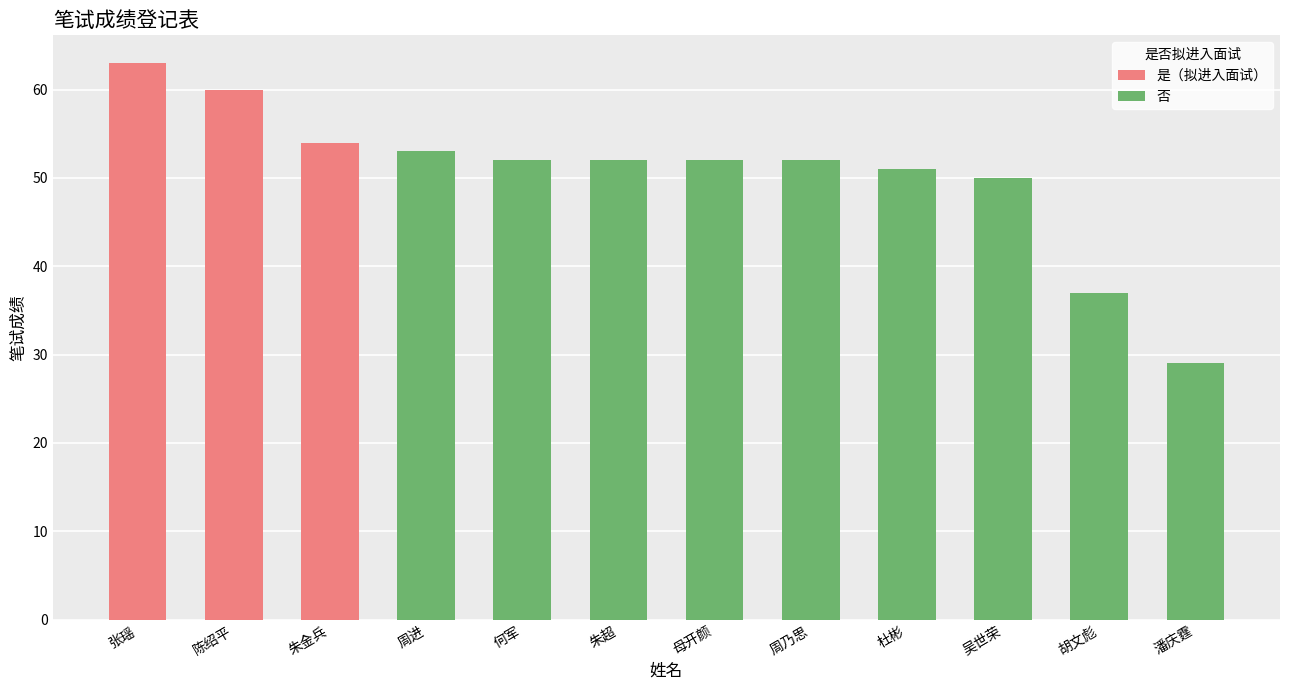

What is the label of the 2nd bar from the right?

胡文彪